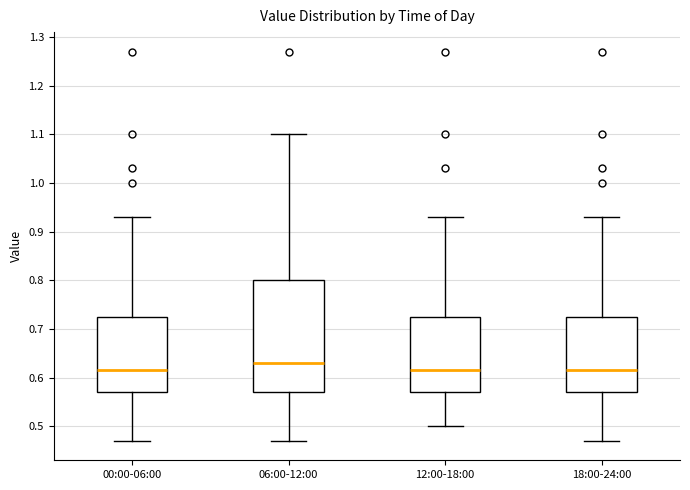

Reading left to right, transcribe this box plot: for each box, give where its median line is, the range the box spans, and where its two whiskers end, as read against the y-axis. The values are not printed on the chart, so give them approximately, as read against the axis.

00:00-06:00: median 0.62, box 0.57 to 0.73, whiskers 0.47 to 0.93
06:00-12:00: median 0.63, box 0.57 to 0.80, whiskers 0.47 to 1.10
12:00-18:00: median 0.62, box 0.57 to 0.73, whiskers 0.50 to 0.93
18:00-24:00: median 0.62, box 0.57 to 0.73, whiskers 0.47 to 0.93